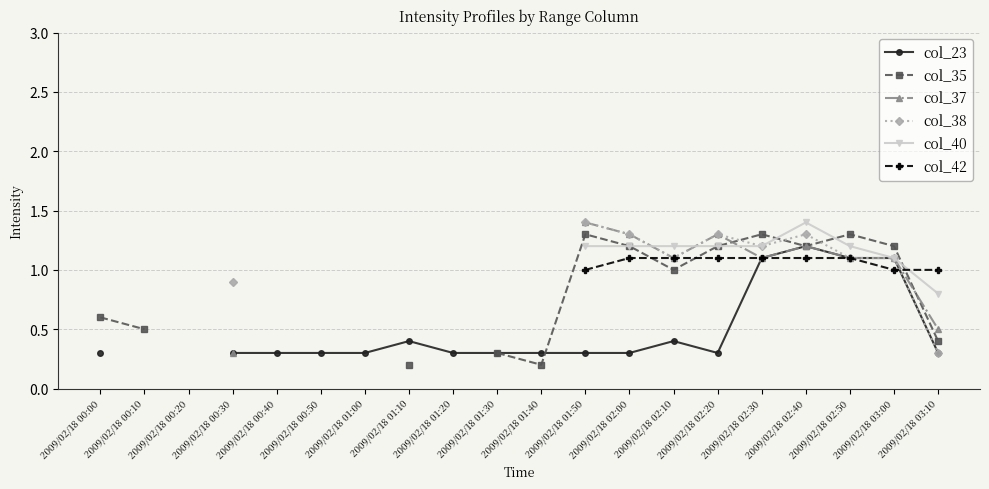

How many interior local peaks does the col_37 series have?

2